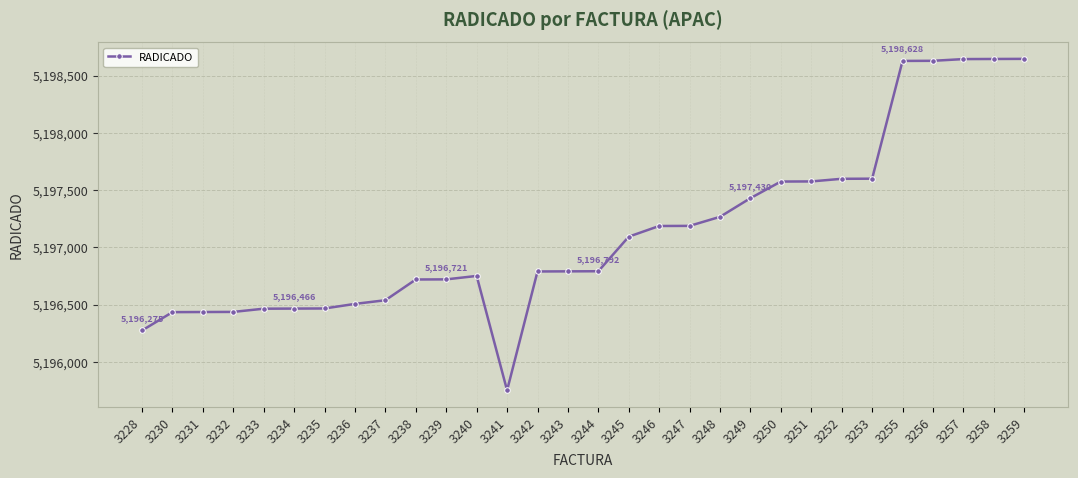

What is the sum of the values at 3246 and 3244?

10393979